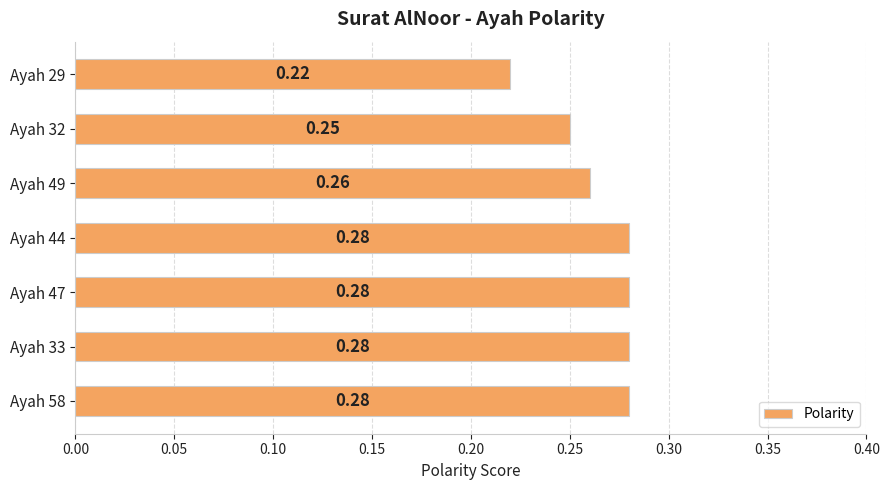

Are the bars horizontal?

Yes